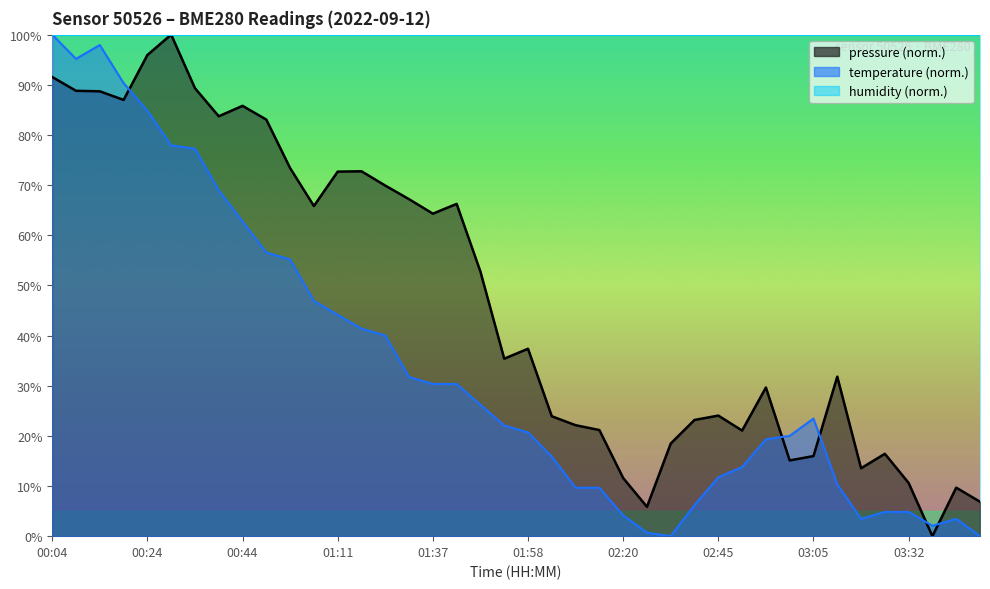

Reading left to right, list all the values displayed in this chart.

pressure: 00:04=91.5	00:09=88.8	00:14=88.7	00:19=87.0	00:24=95.9	00:29=100.0	00:34=89.3	00:39=83.7	00:44=85.8	00:50=83.1	00:55=73.4	01:00=65.8	01:11=72.7	01:16=72.8	01:21=69.9	01:32=67.2	01:37=64.3	01:43=66.3	01:48=52.7	01:53=35.4	01:58=37.4	02:04=23.9	02:09=22.1	02:14=21.2	02:20=11.6	02:25=5.8	02:30=18.5	02:40=23.2	02:45=24.0	02:50=21.1	02:55=29.6	03:00=15.1	03:05=16.0	03:17=31.8	03:22=13.5	03:27=16.4	03:32=10.6	03:38=0.0	03:43=9.7	03:48=6.9
temperature: 00:04=100.0	00:09=95.2	00:14=97.9	00:19=90.3	00:24=84.8	00:29=77.9	00:34=77.2	00:39=69.0	00:44=62.8	00:50=56.6	00:55=55.2	01:00=46.9	01:11=44.1	01:16=41.4	01:21=40.0	01:32=31.7	01:37=30.3	01:43=30.3	01:48=26.2	01:53=22.1	01:58=20.7	02:04=15.9	02:09=9.7	02:14=9.7	02:20=4.1	02:25=0.7	02:30=0.0	02:40=6.2	02:45=11.7	02:50=13.8	02:55=19.3	03:00=20.0	03:05=23.4	03:17=10.3	03:22=3.4	03:27=4.8	03:32=4.8	03:38=2.1	03:43=3.4	03:48=0.0